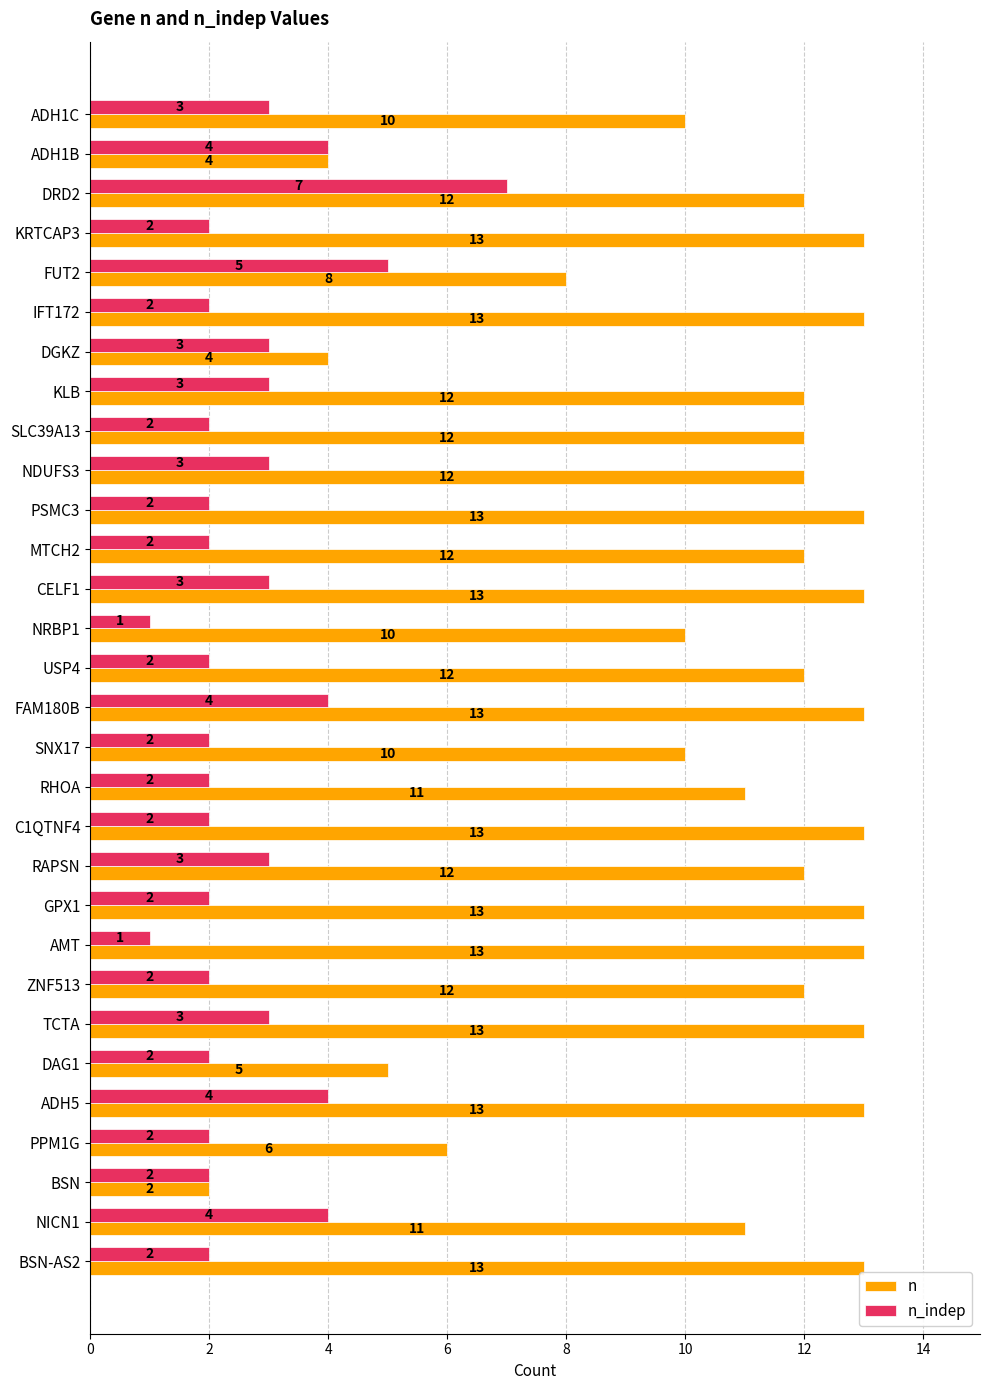

List the series in order of their overall mean, highest first.

n, n_indep